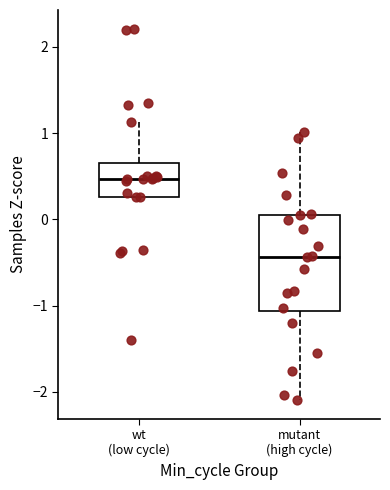

Reading left to right, read every box against the y-axis: the position of its median line, the range the box covers, and the ends of its whiskers. The values are not printed on the chart, so give them approximately, as read against the axis.

wt (low cycle): median 0.5, box 0.3 to 0.7, whiskers 0.3 to 1.1
mutant (high cycle): median -0.4, box -1.1 to 0.1, whiskers -2.1 to 1.0